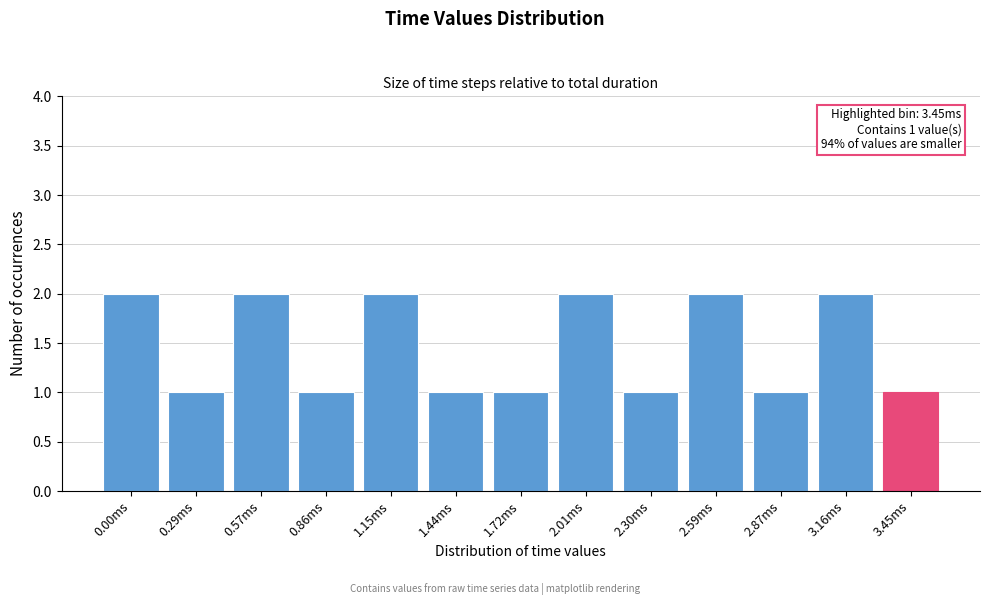

Reading right to left, transcribe all the data shown in this chart.

3.45ms=1	3.16ms=2	2.87ms=1	2.59ms=2	2.30ms=1	2.01ms=2	1.72ms=1	1.44ms=1	1.15ms=2	0.86ms=1	0.57ms=2	0.29ms=1	0.00ms=2